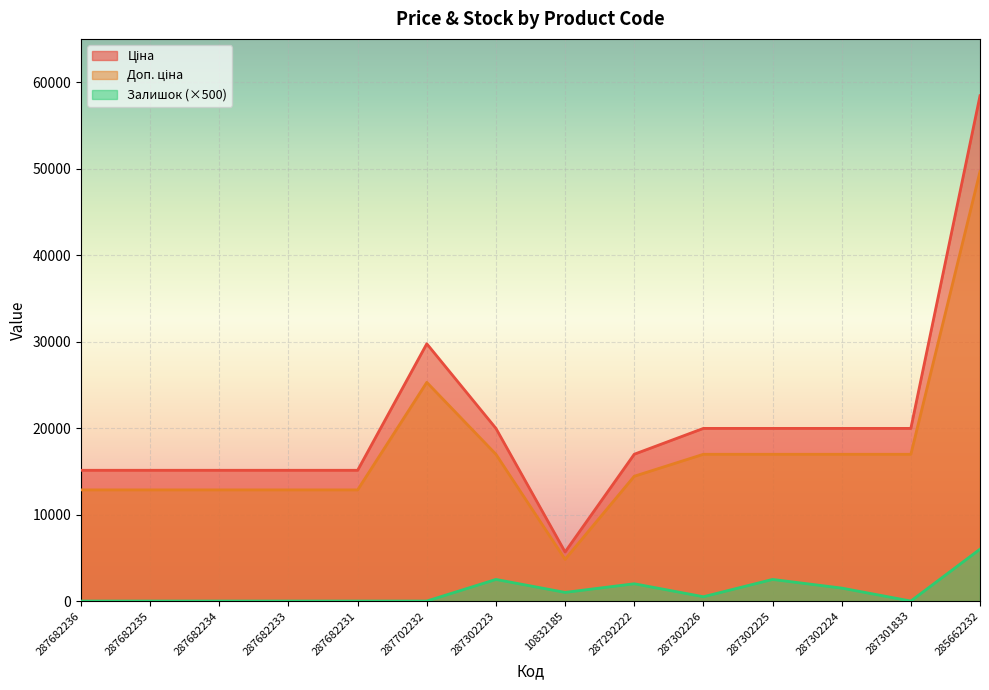

Which has a higher value, 287702232 or 285662232?

285662232